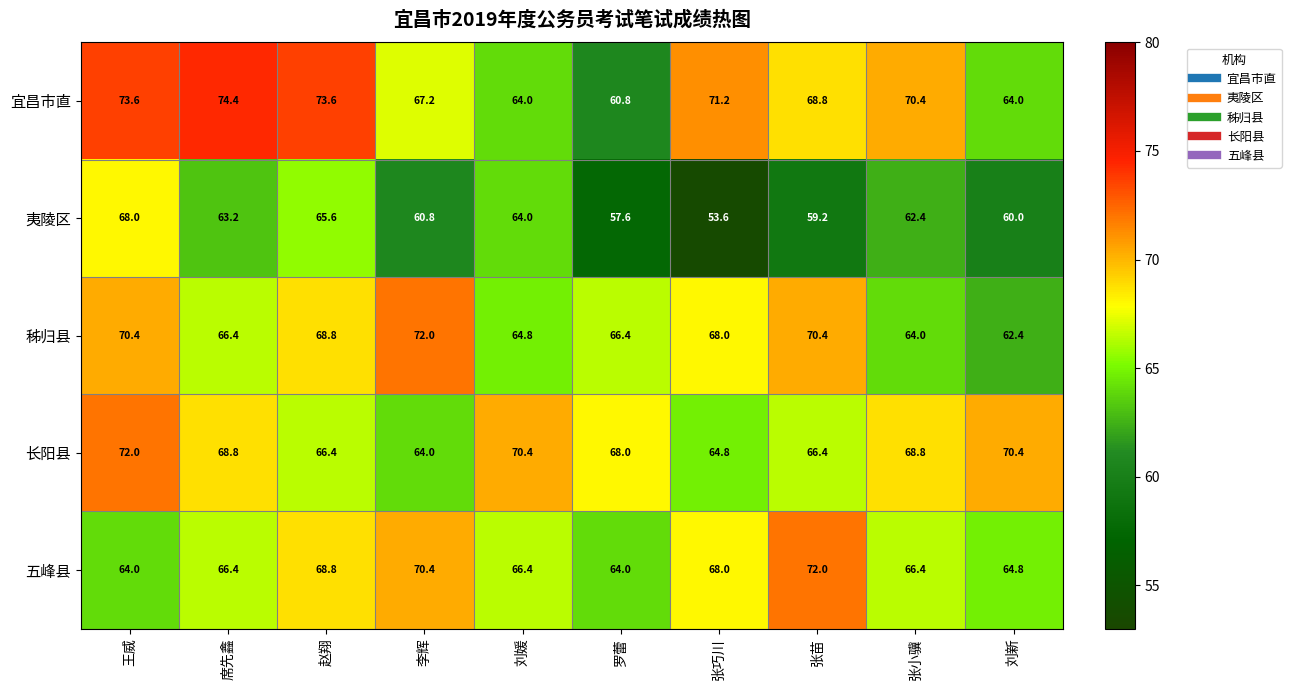

What is the sum of the 长阳县 values at 刘媛 and 王威?

142.4